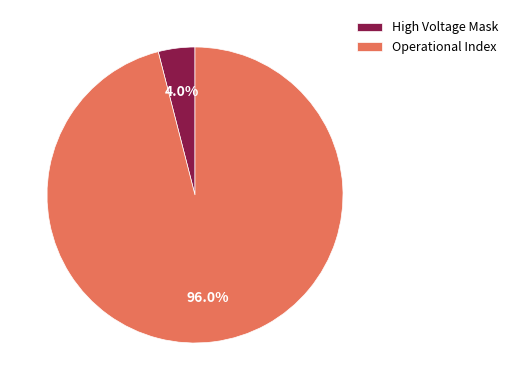

What is the majority slice?

Operational Index